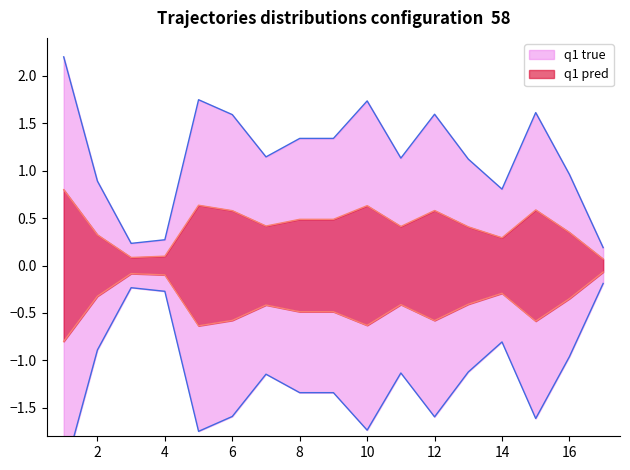

At which label does Monto neto first exceed -1?

2